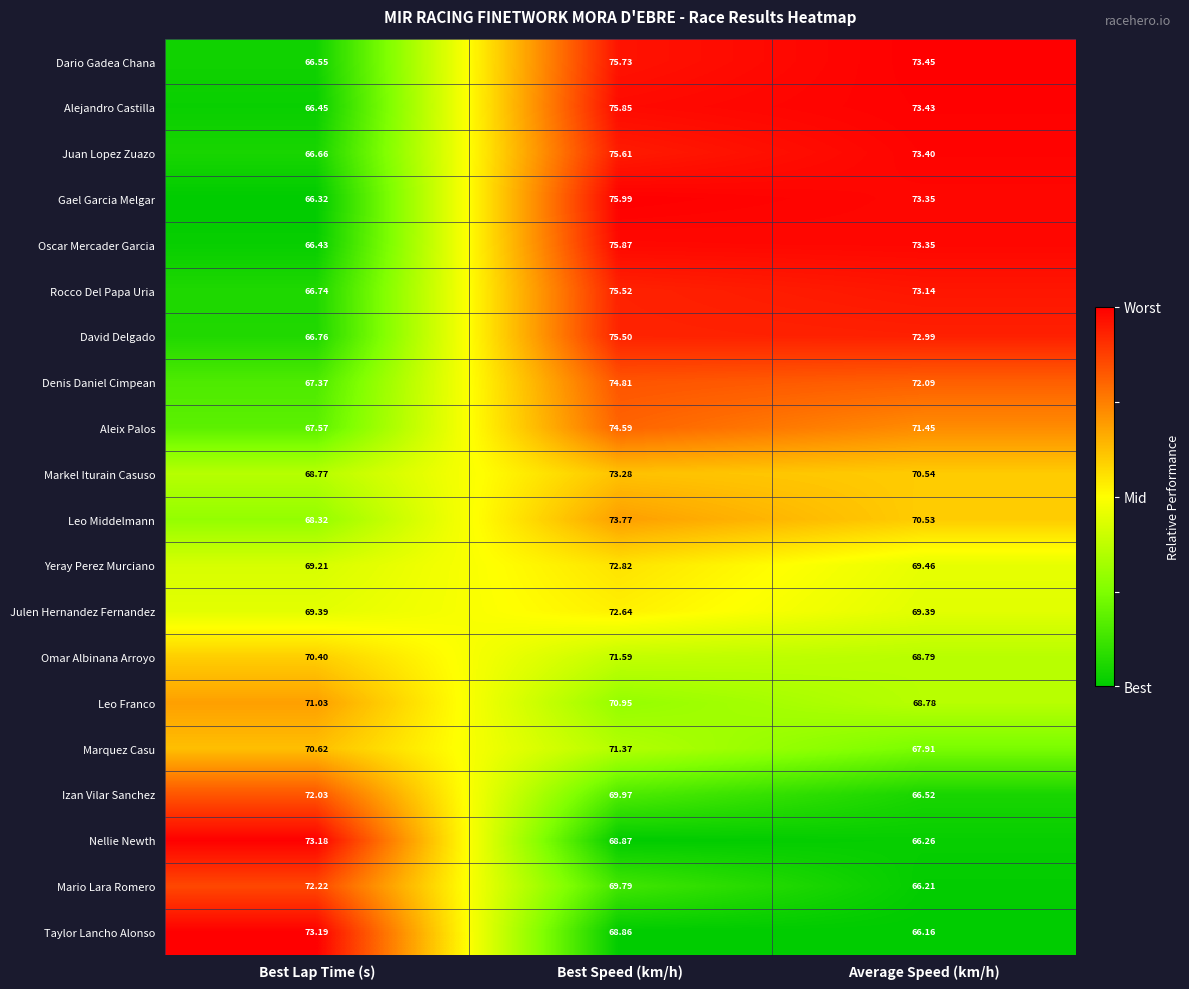

What is the spread (max minus min) of values at Average Speed (km/h)?

7.3